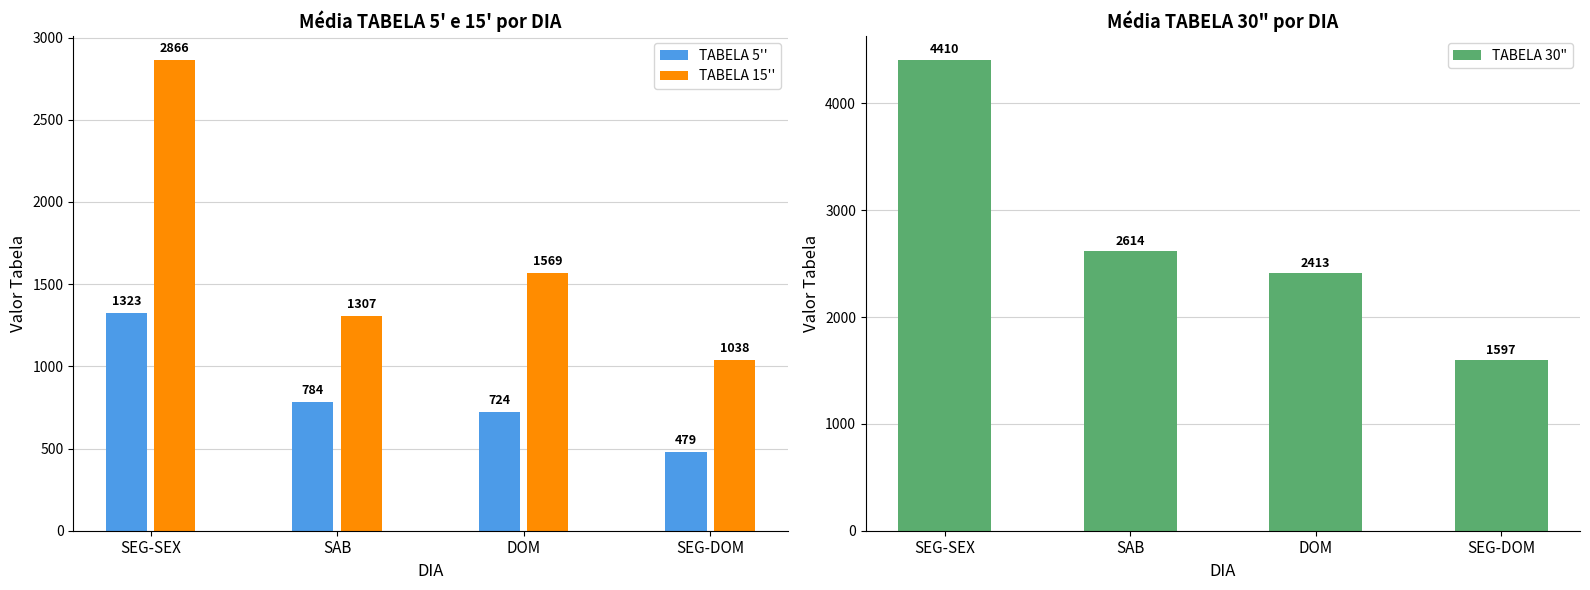

Reading left to right, what are all the values shown in this chart?

TABELA 5'': 1322.9	784.2	724.0	479.2
TABELA 15'': 2866.3	1307.0	1568.6	1038.2
TABELA 30": 4409.7	2614.0	2413.2	1597.3